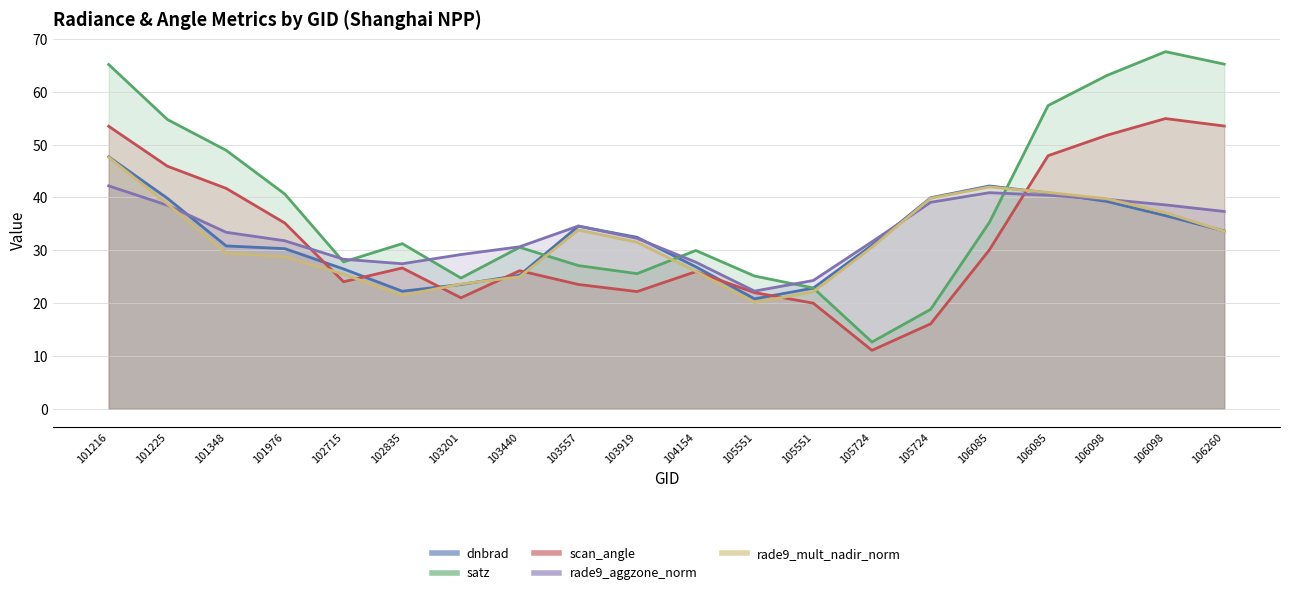

How many series are shown in this chart?

5